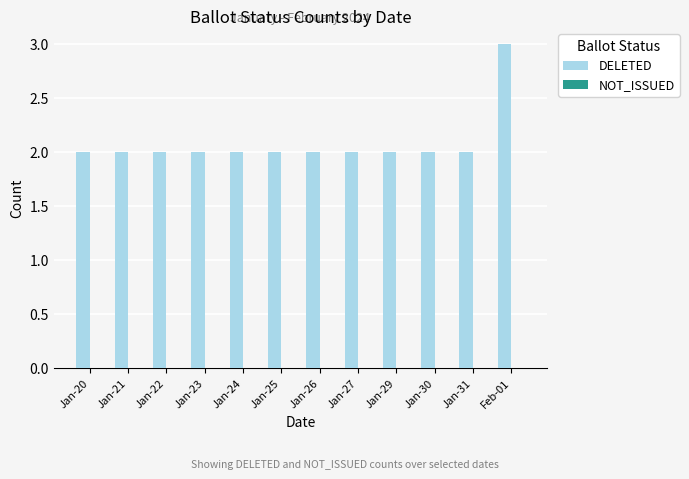

Approximately how many times larger is the value at Jan-31 compared to Jan-30?

1.0